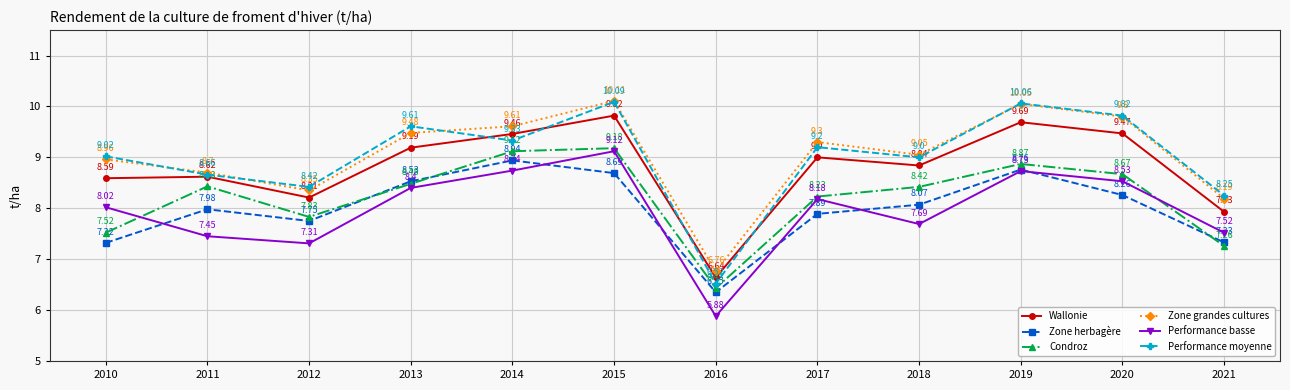

How many categories are shown in the chart?

12